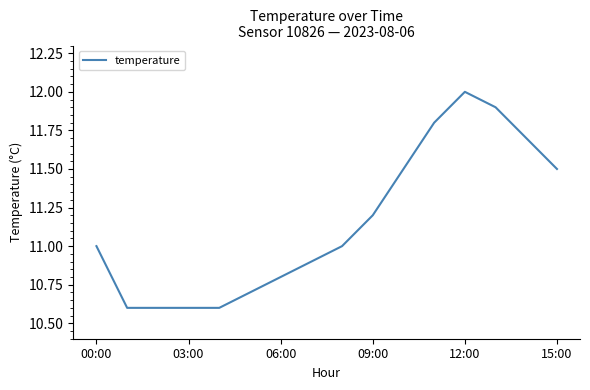

What is the smallest value displayed?

10.6